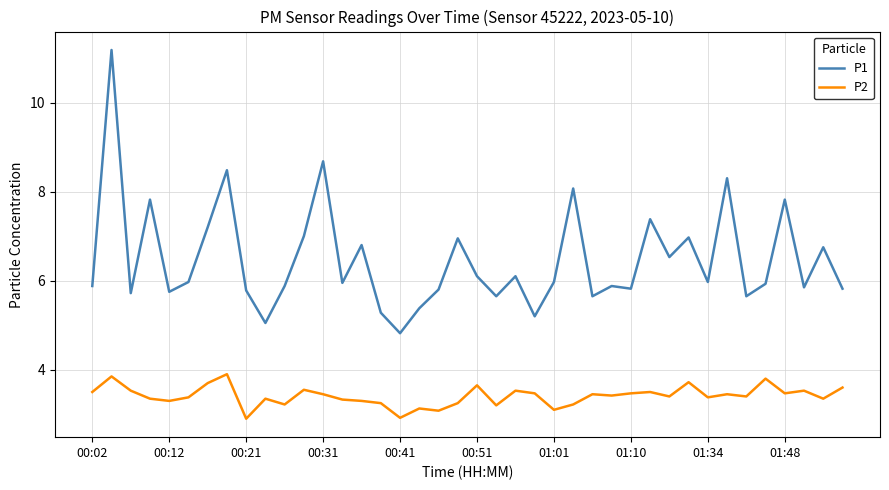

What is the minimum value shown in the chart?

2.9